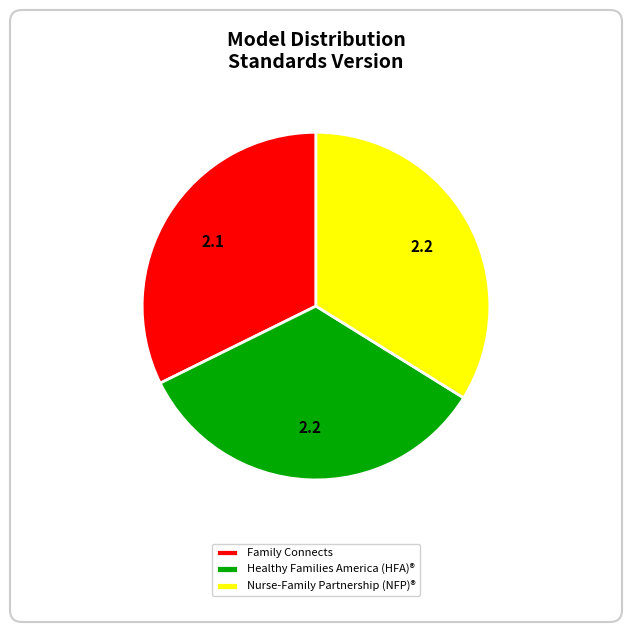

The Healthy Families America (HFA)® slice represents 34% of the pie. True or false?

True